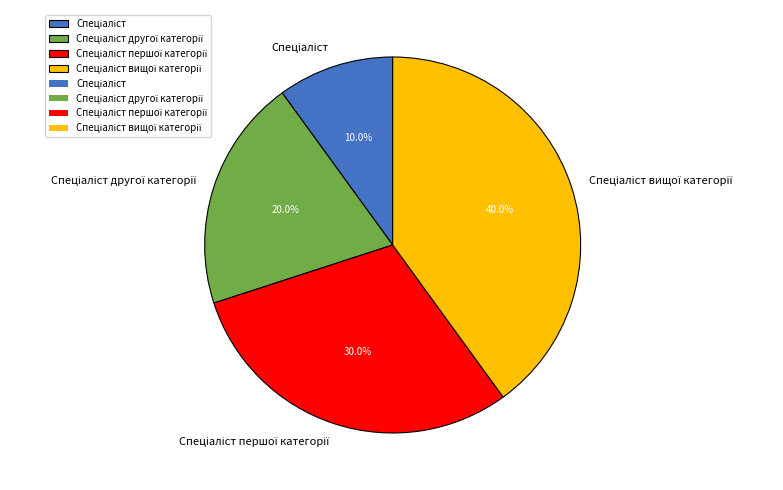

Is there any slice that represents more than half of the pie?

No